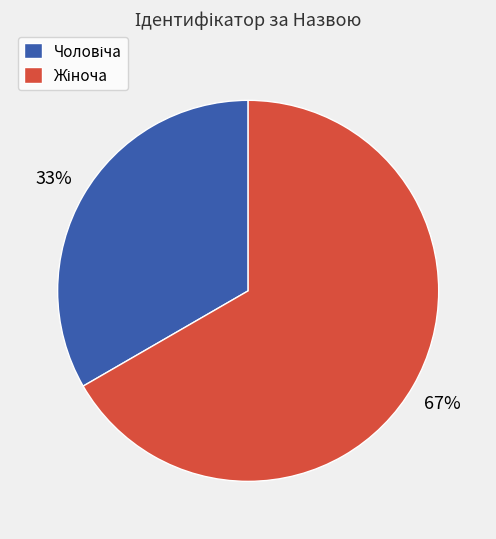

Does any single category account for the majority?

Yes